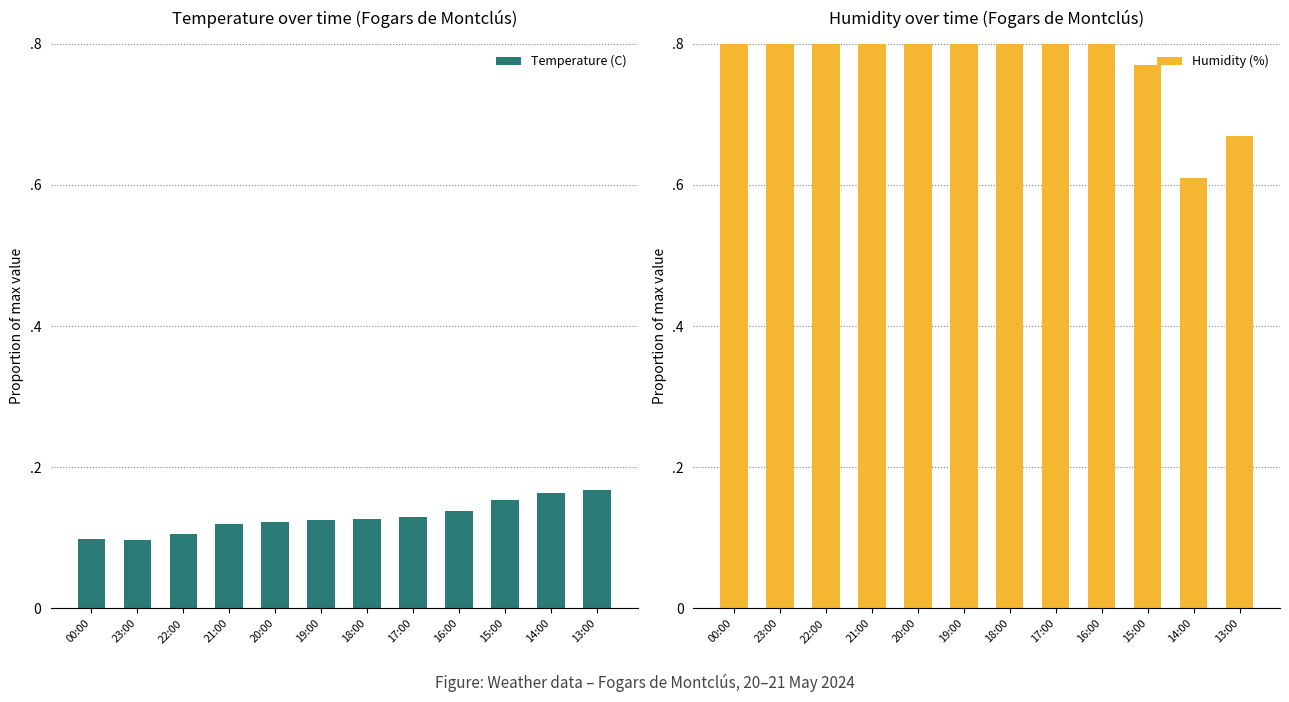

Reading left to right, extract all data points from this chart.

Temperature (C): 00:00=0.1	23:00=0.1	22:00=0.1	21:00=0.1	20:00=0.1	19:00=0.1	18:00=0.1	17:00=0.1	16:00=0.1	15:00=0.2	14:00=0.2	13:00=0.2
Humidity (%): 00:00=1.0	23:00=0.9	22:00=0.9	21:00=1.0	20:00=1.0	19:00=1.0	18:00=0.9	17:00=0.9	16:00=0.9	15:00=0.8	14:00=0.6	13:00=0.7